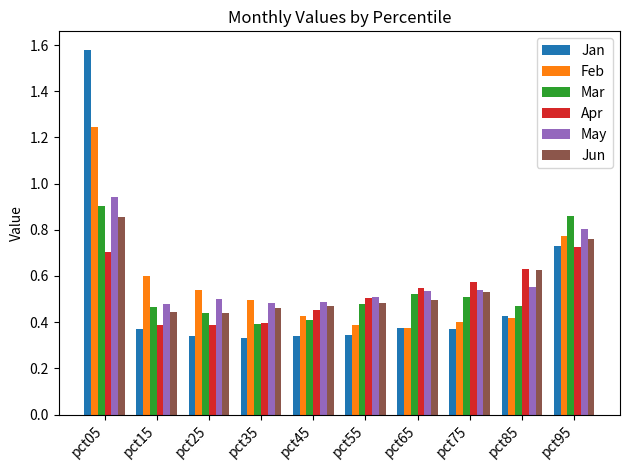

List the series in order of their overall mean, highest first.

May, Feb, Jun, Mar, Apr, Jan